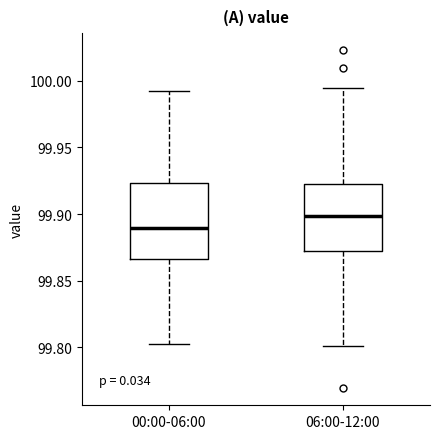

Which box's median line is the lowest?

00:00-06:00